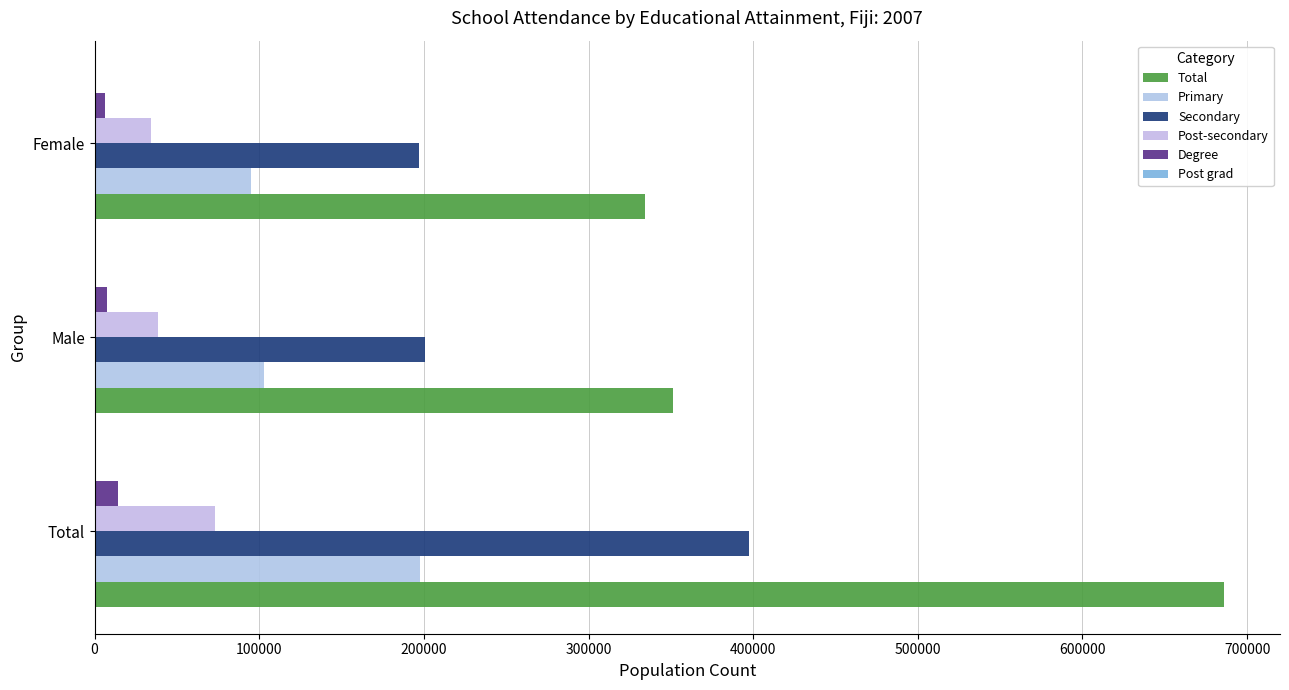

What is the value of the Post grad bar at the 3rd from the left?

382